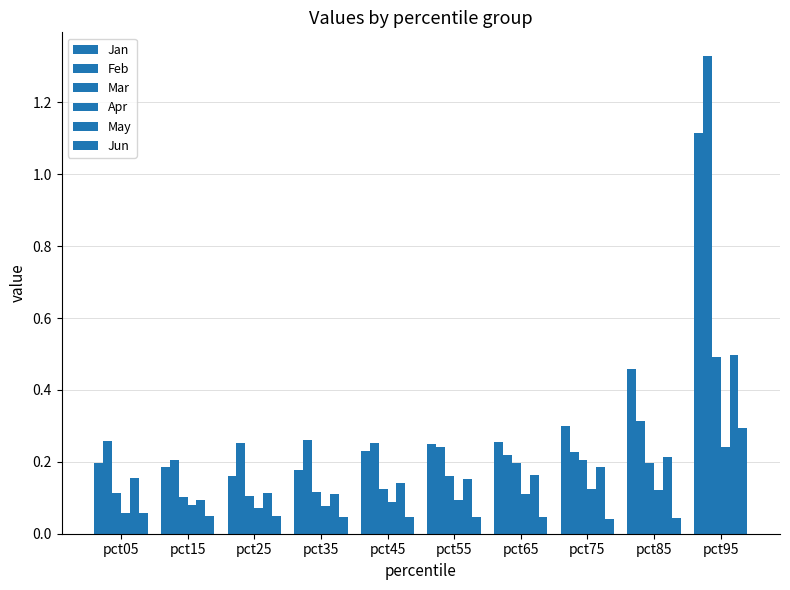

Reading left to right, extract all data points from this chart.

Jan: pct05=0.2	pct15=0.2	pct25=0.2	pct35=0.2	pct45=0.2	pct55=0.3	pct65=0.3	pct75=0.3	pct85=0.5	pct95=1.1
Feb: pct05=0.3	pct15=0.2	pct25=0.3	pct35=0.3	pct45=0.3	pct55=0.2	pct65=0.2	pct75=0.2	pct85=0.3	pct95=1.3
Mar: pct05=0.1	pct15=0.1	pct25=0.1	pct35=0.1	pct45=0.1	pct55=0.2	pct65=0.2	pct75=0.2	pct85=0.2	pct95=0.5
Apr: pct05=0.1	pct15=0.1	pct25=0.1	pct35=0.1	pct45=0.1	pct55=0.1	pct65=0.1	pct75=0.1	pct85=0.1	pct95=0.2
May: pct05=0.2	pct15=0.1	pct25=0.1	pct35=0.1	pct45=0.1	pct55=0.2	pct65=0.2	pct75=0.2	pct85=0.2	pct95=0.5
Jun: pct05=0.1	pct15=0.0	pct25=0.1	pct35=0.0	pct45=0.0	pct55=0.0	pct65=0.0	pct75=0.0	pct85=0.0	pct95=0.3